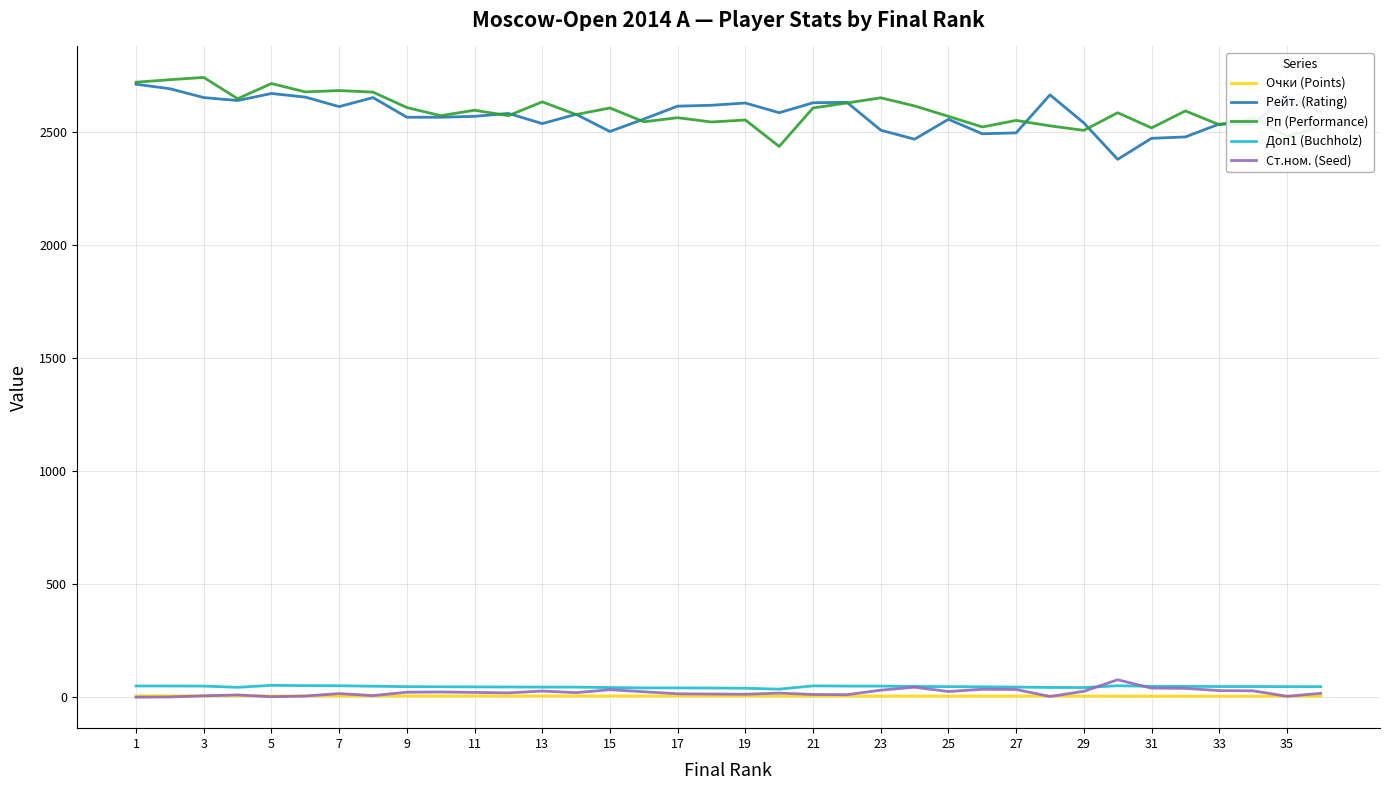

What are all the series names shown in the legend?

Очки (Points), Рейт. (Rating), Рп (Performance), Доп1 (Buchholz), Ст.ном. (Seed)